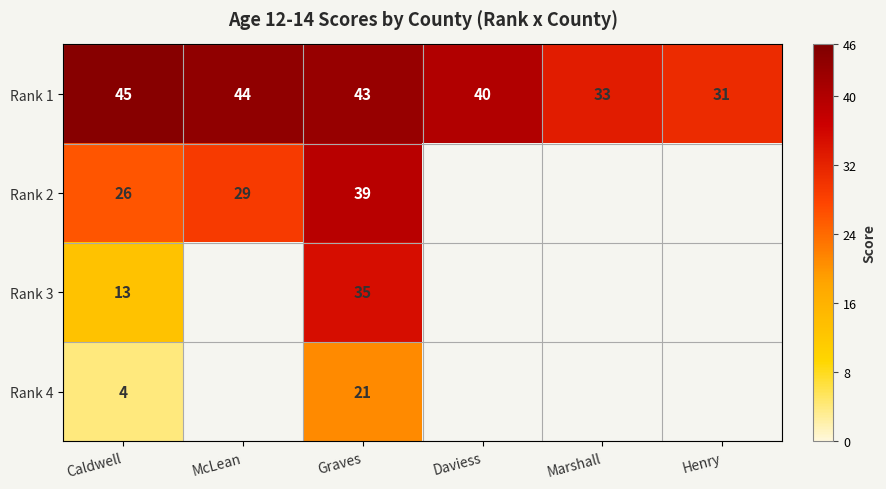

What is the difference between the highest and lowest values at Caldwell?

41